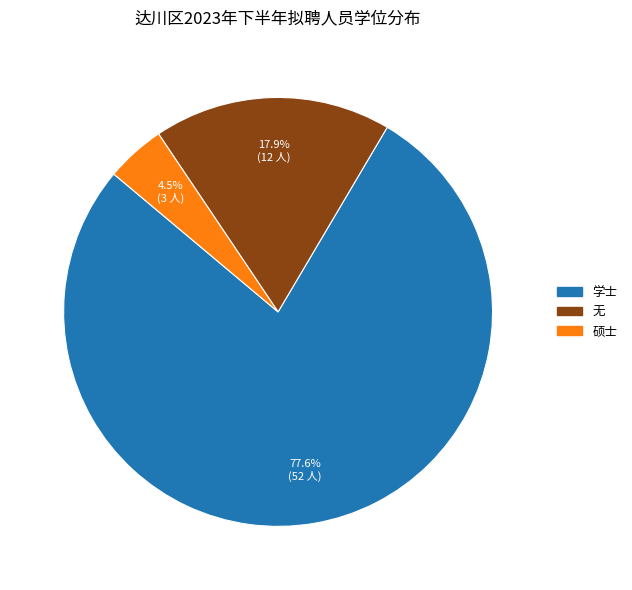

Does any single category account for the majority?

Yes